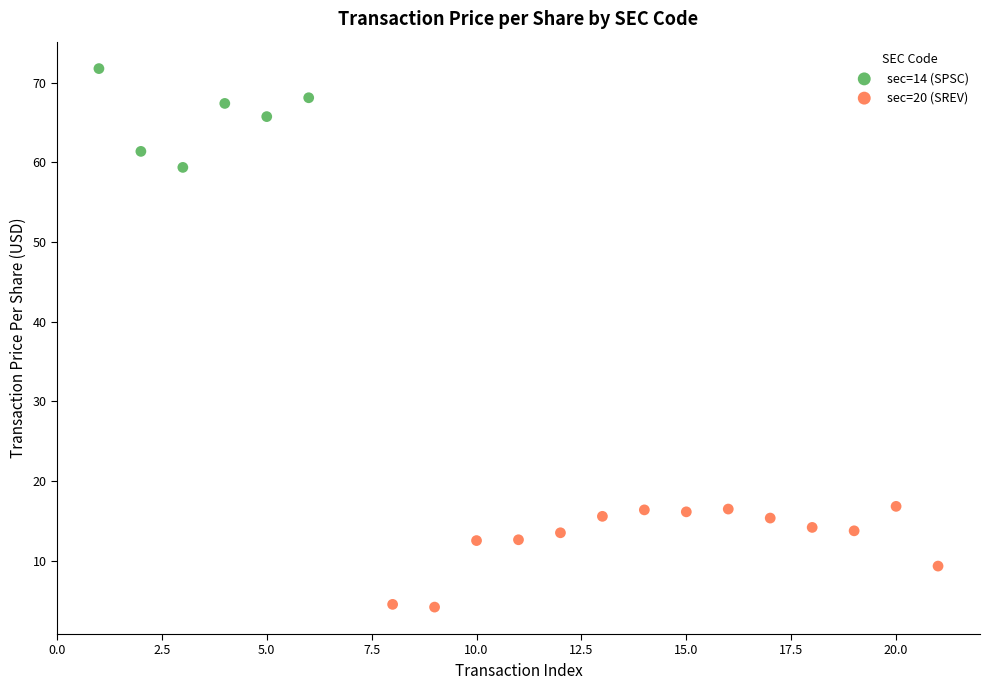

Which series reaches the maximum Y coordinate?

sec=14 (SPSC)